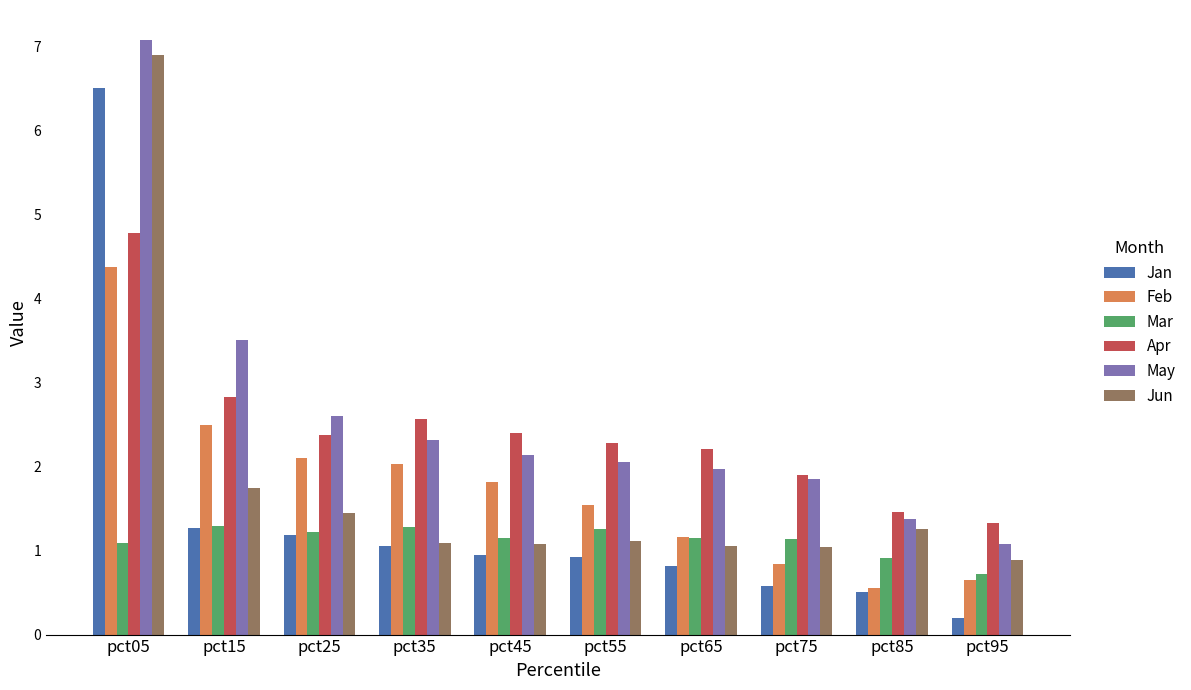

What is the difference between the maximum and minimum values in the Jan series?

6.3